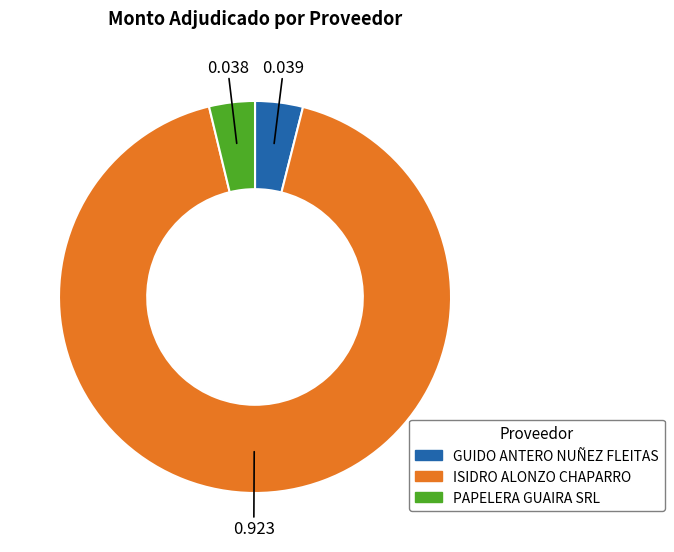

True or false: ISIDRO ALONZO CHAPARRO accounts for 78% of the total.

False